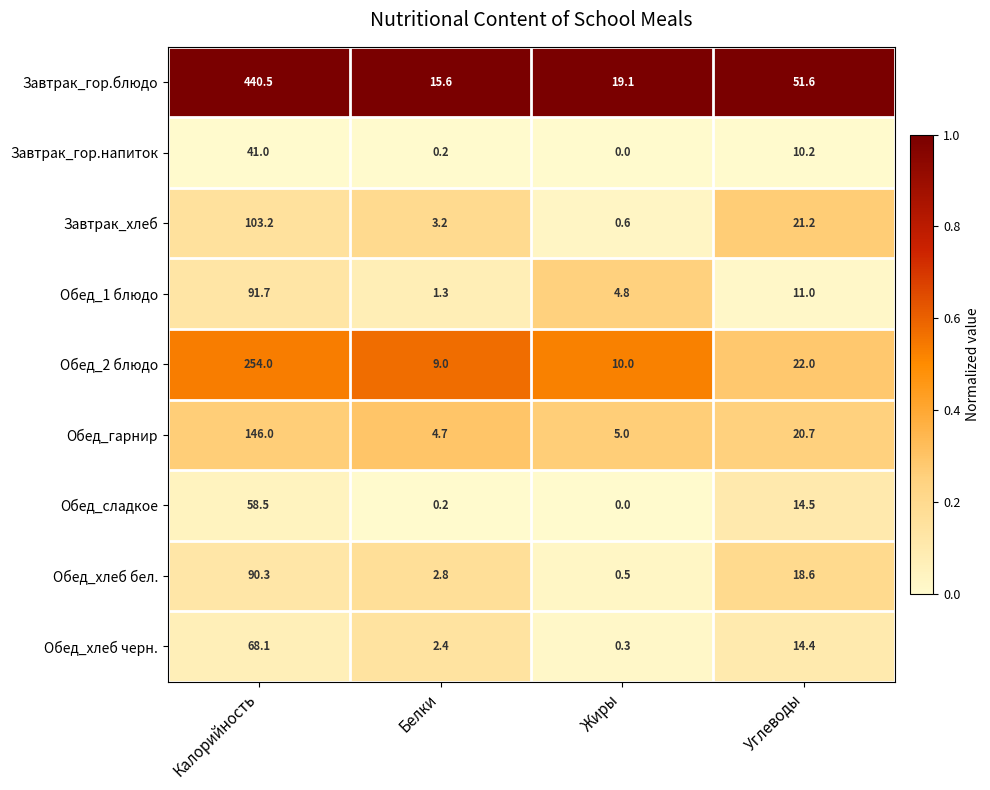

At which category is the sum across all series the highest?

Калорийность